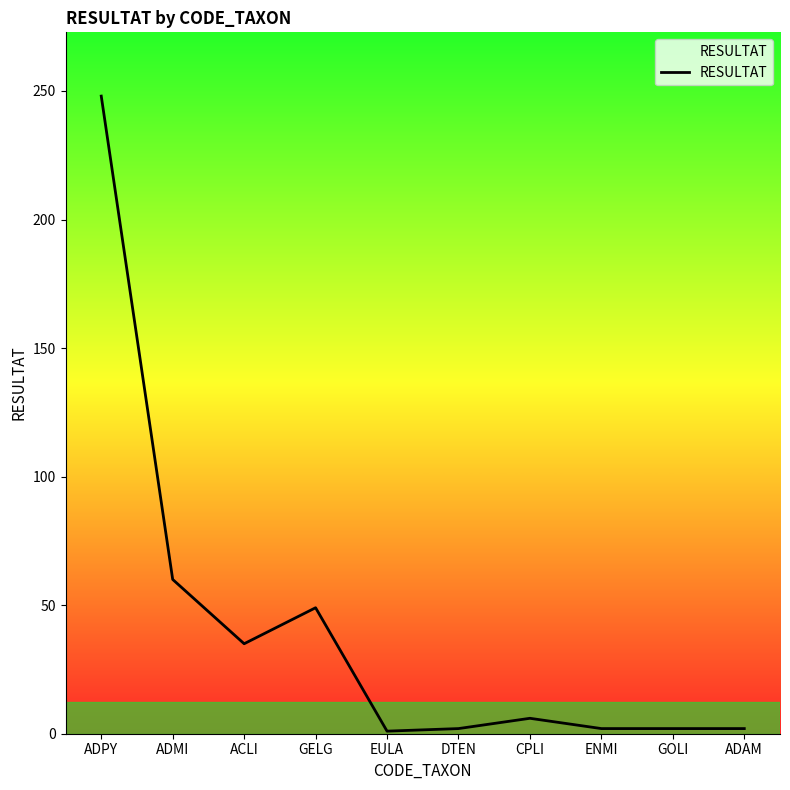

At which label is the value closest to 124?

ADMI